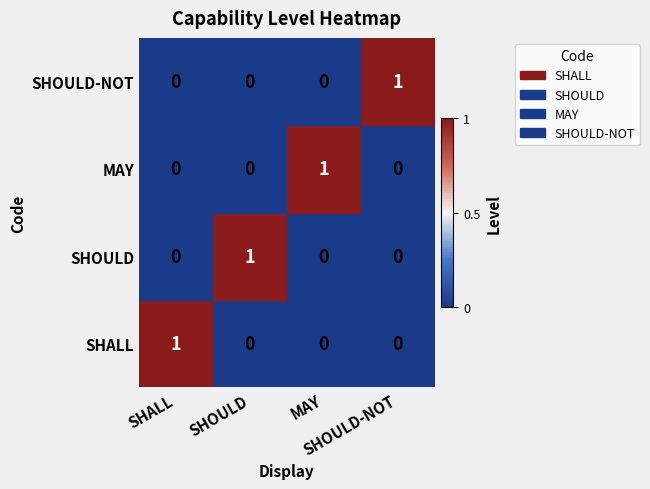

Does the chart have visible grid lines?

No